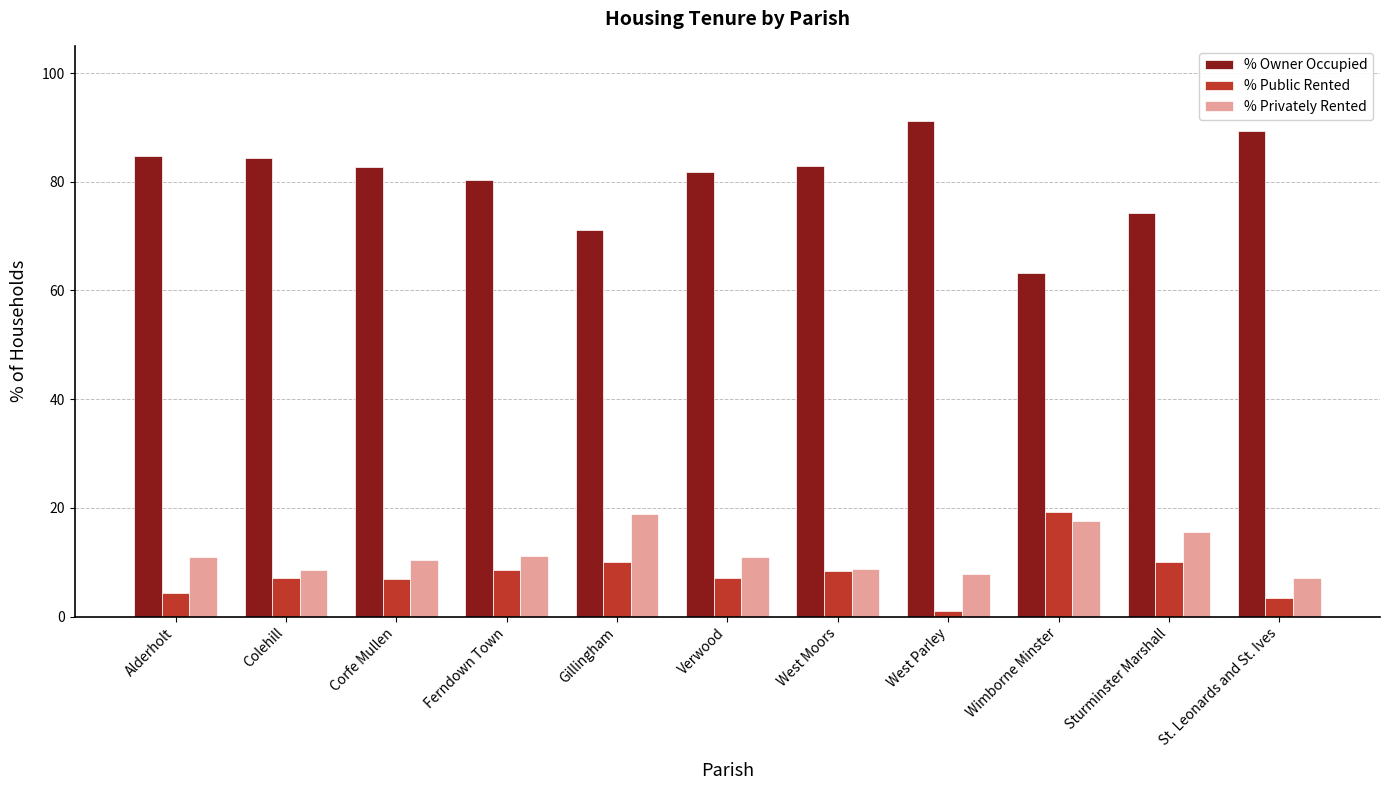

At which category does the chart reach its minimum across all series?

West Parley